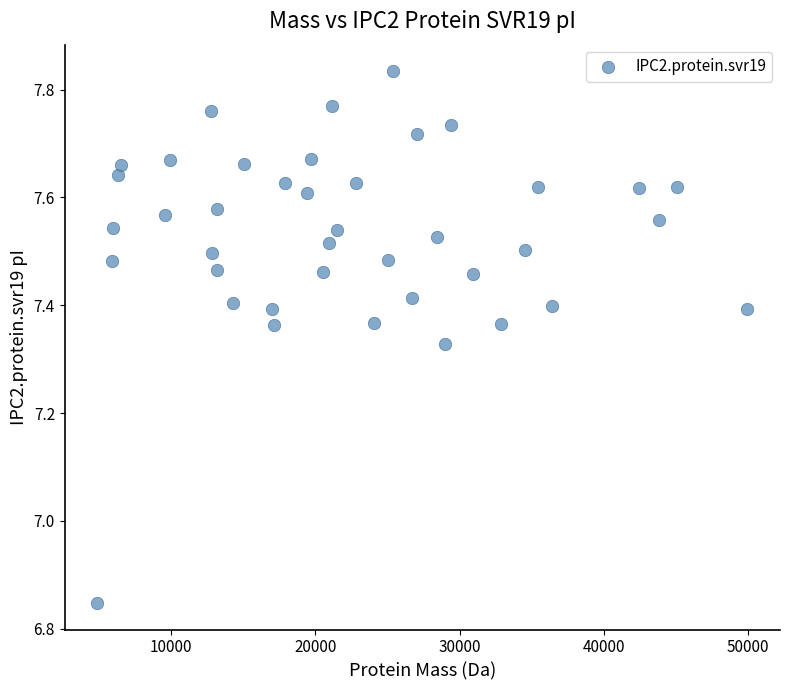

What is the range of Y values (max minus min)?

1.0